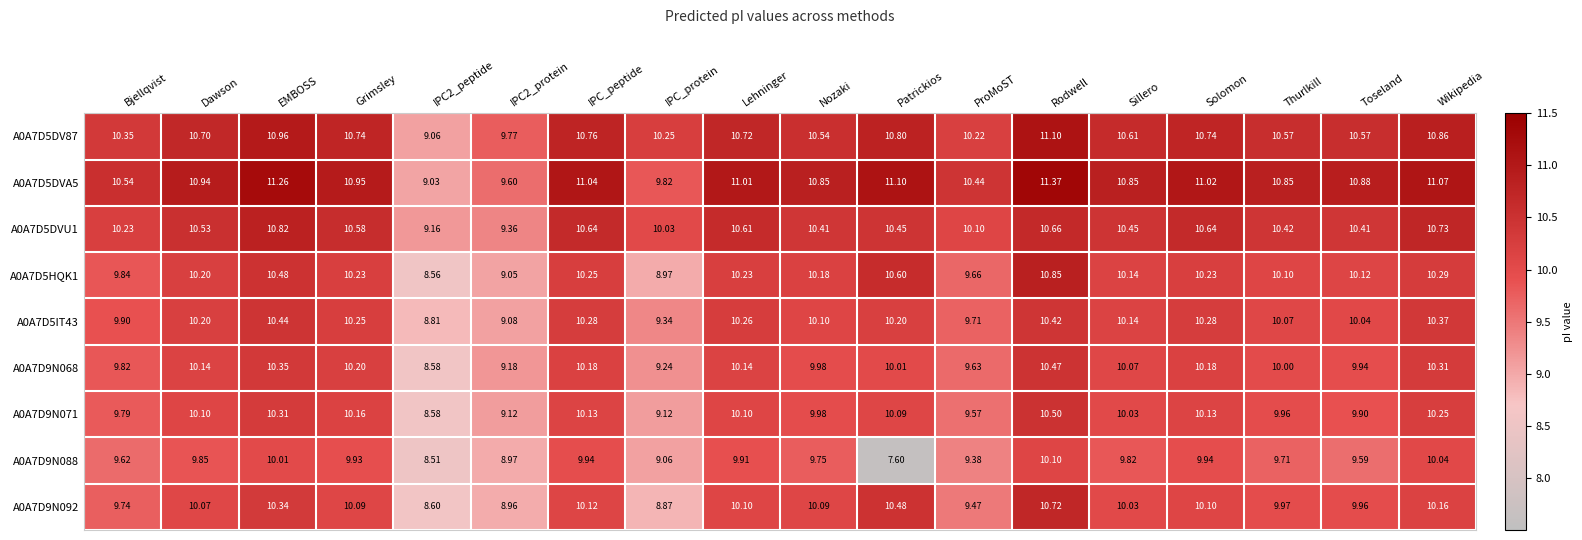

Where is A0A7D5HQK1 nearest to the value 9?

IPC_protein